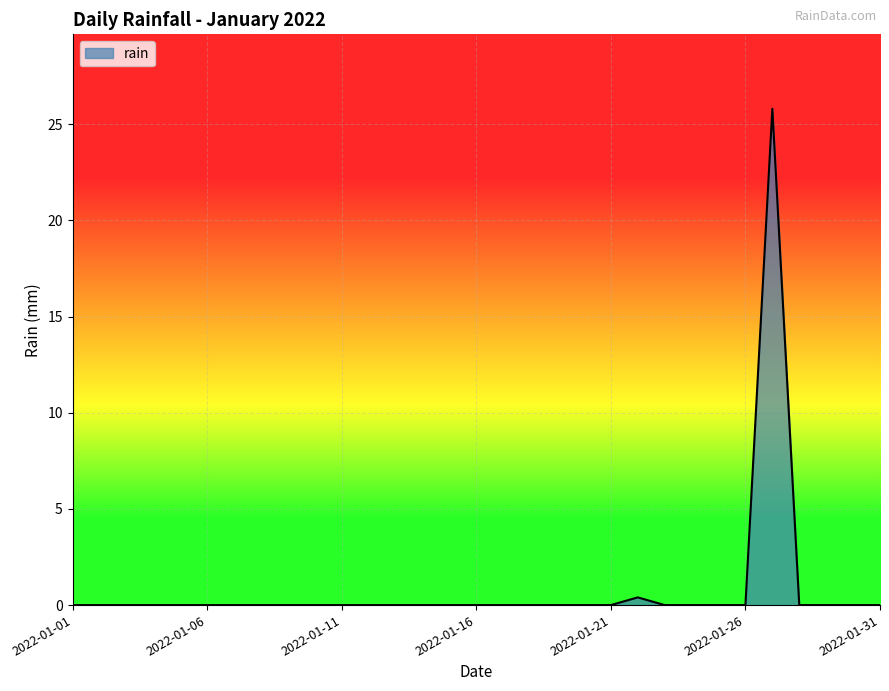

What is the greatest value displayed?

25.8